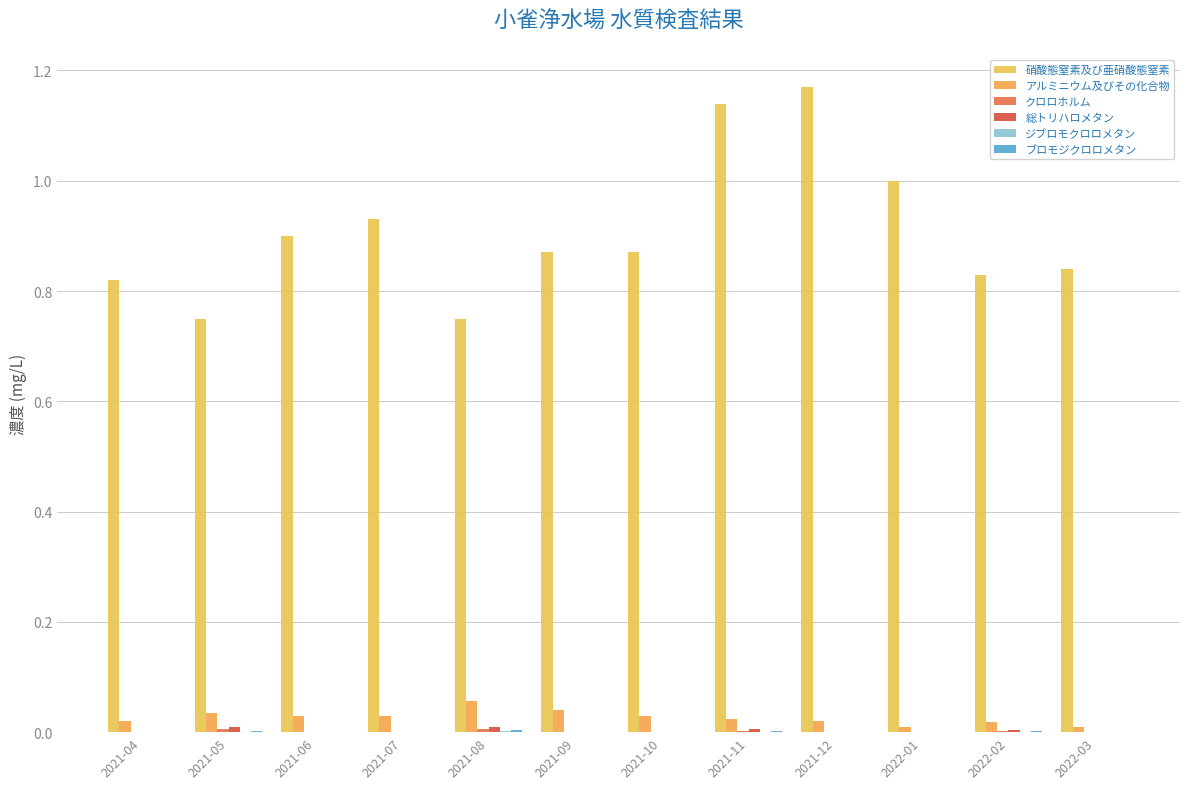

Where is アルミニウム及びその化合物 nearest to the value 0?

2022-01